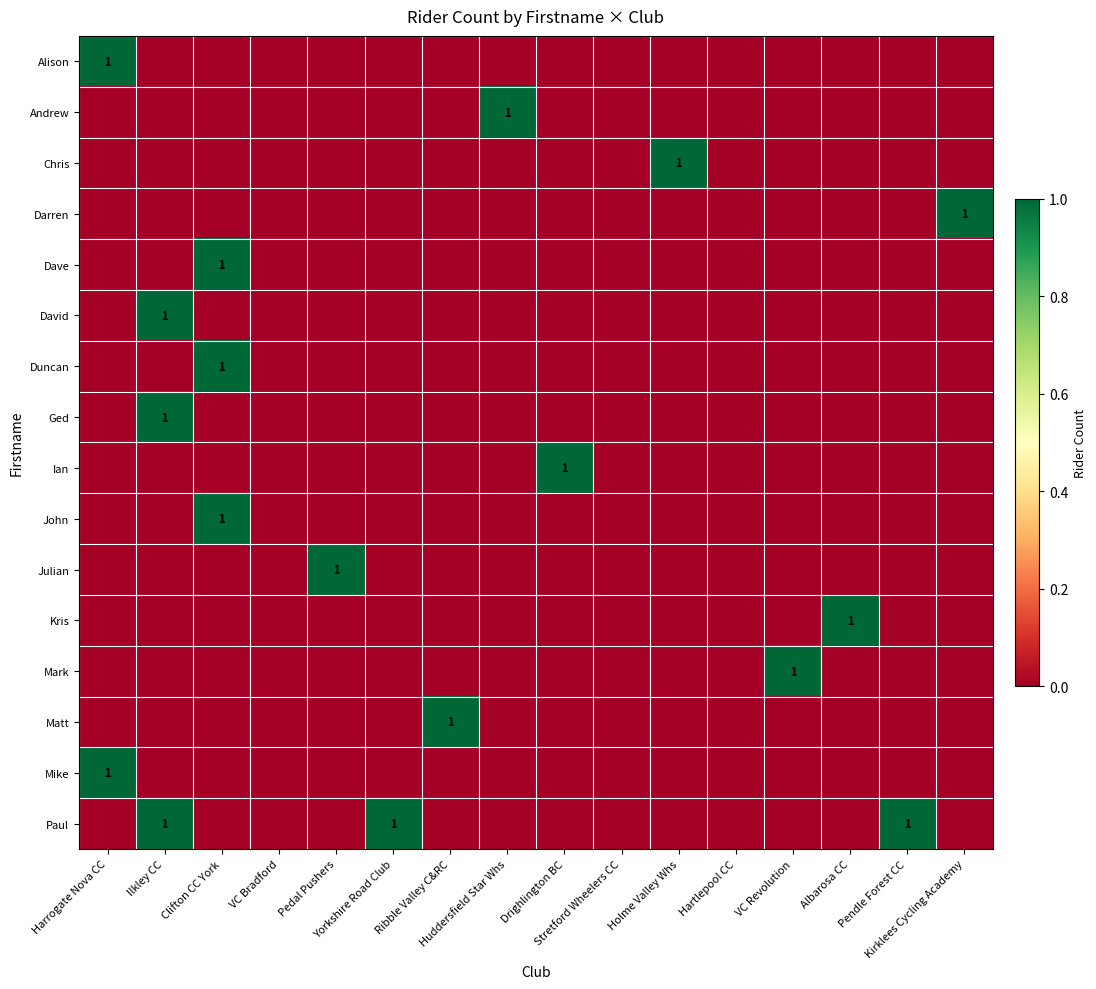

Rank the categories by David value from lowest to highest.

Harrogate Nova CC, Clifton CC York, VC Bradford, Pedal Pushers, Yorkshire Road Club, Ribble Valley C&RC, Huddersfield Star Whs, Drighlington BC, Stretford Wheelers CC, Holme Valley Whs, Hartlepool CC, VC Revolution, Albarosa CC, Pendle Forest CC, Kirklees Cycling Academy, Ilkley CC